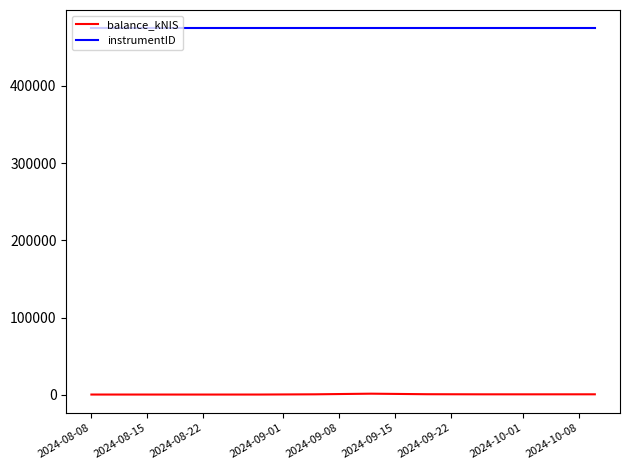

Which series has the largest range (max minus min)?

balance_kNIS